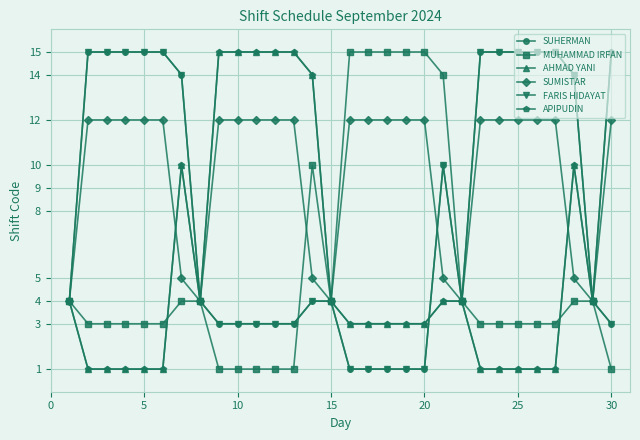

How many interior local valleys does the FARIS HIDAYAT series have?

1